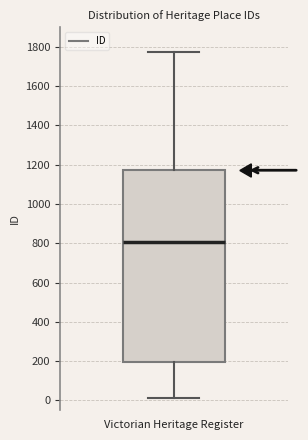

Read this box plot against the y-axis: the position of the median line, the range covered by the box, and the ends of both whiskers. The values are not printed on the chart, so give them approximately, as read against the axis.

median 800, box 200 to 1180, whiskers 20 to 1780